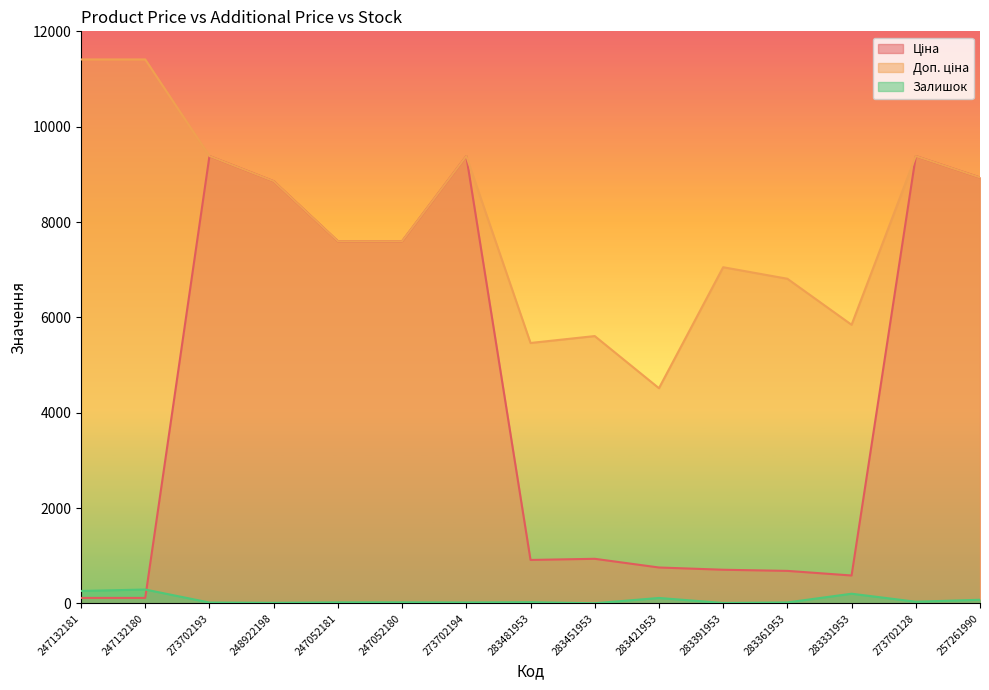

True or false: Ціна has a value of 1629.6 at 283481953.

False